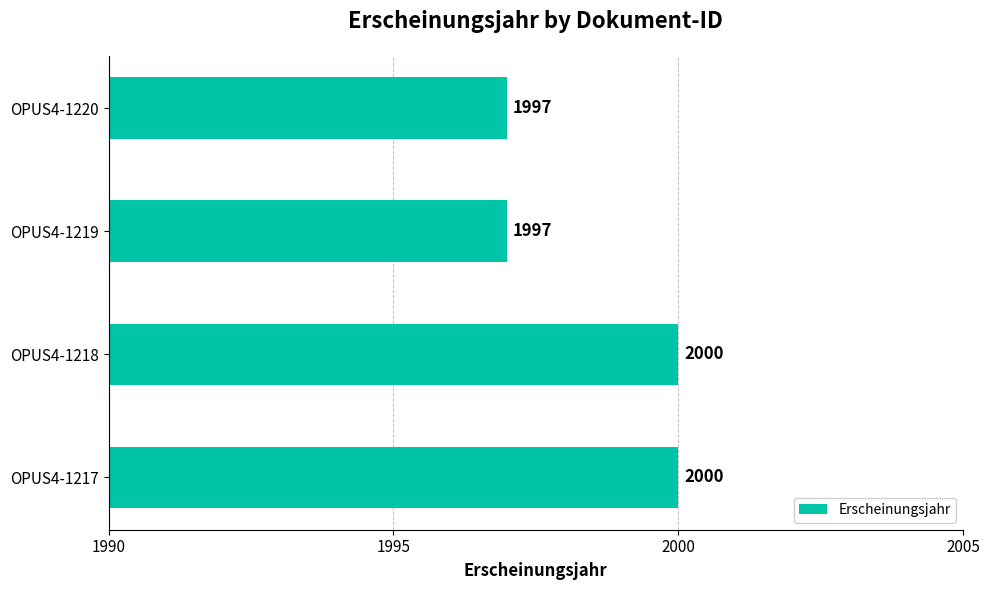

What is the sum of the values at OPUS4-1220 and OPUS4-1218?

3997